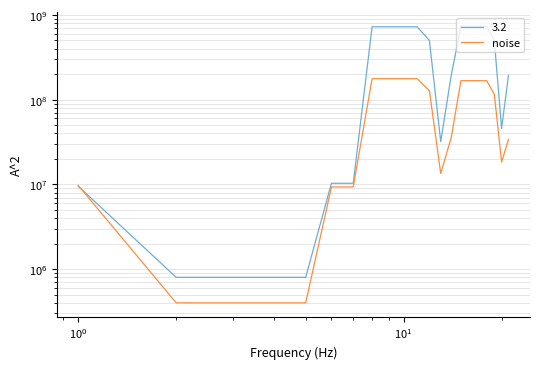

What is the difference between the second highest and minimum values?

176638384.1